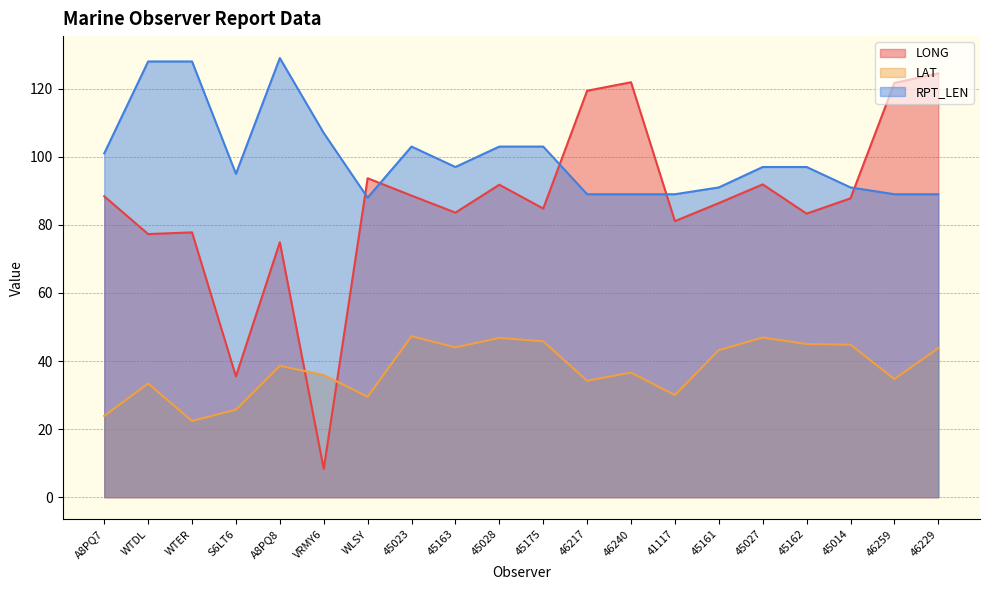

True or false: LAT and RPT_LEN cross at least once.

False